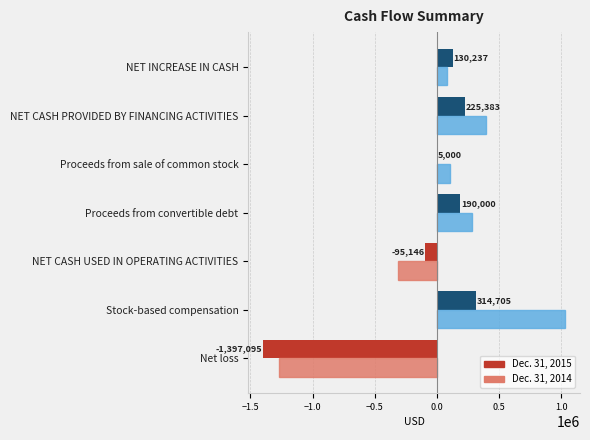

At which category is the sum across all series the highest?

Stock-based compensation